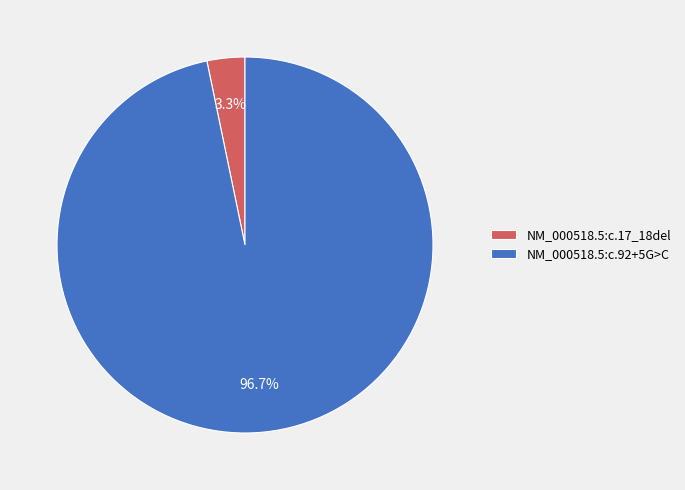

To the nearest percent, what is the average slice percentage?

50%